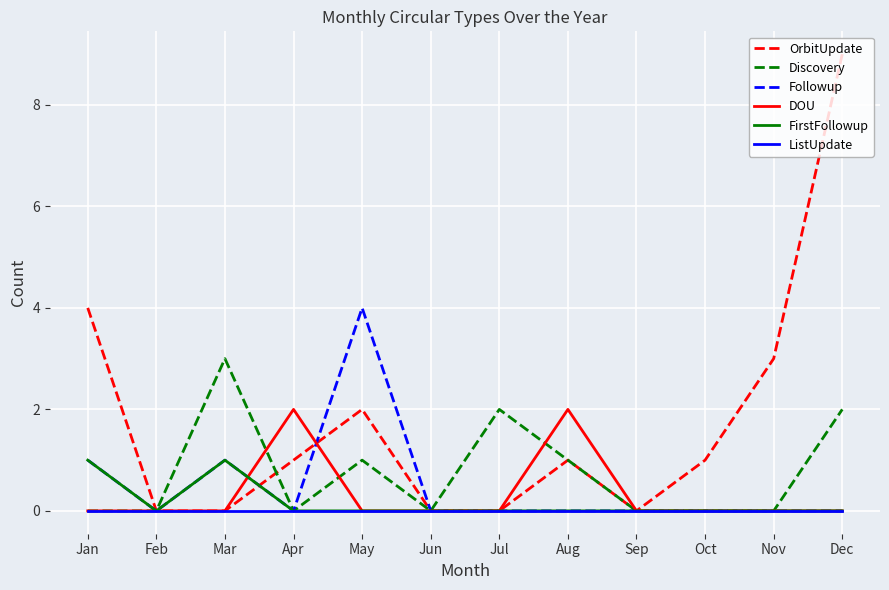

Between Jan and Jun, which series saw the biggest shift?

OrbitUpdate